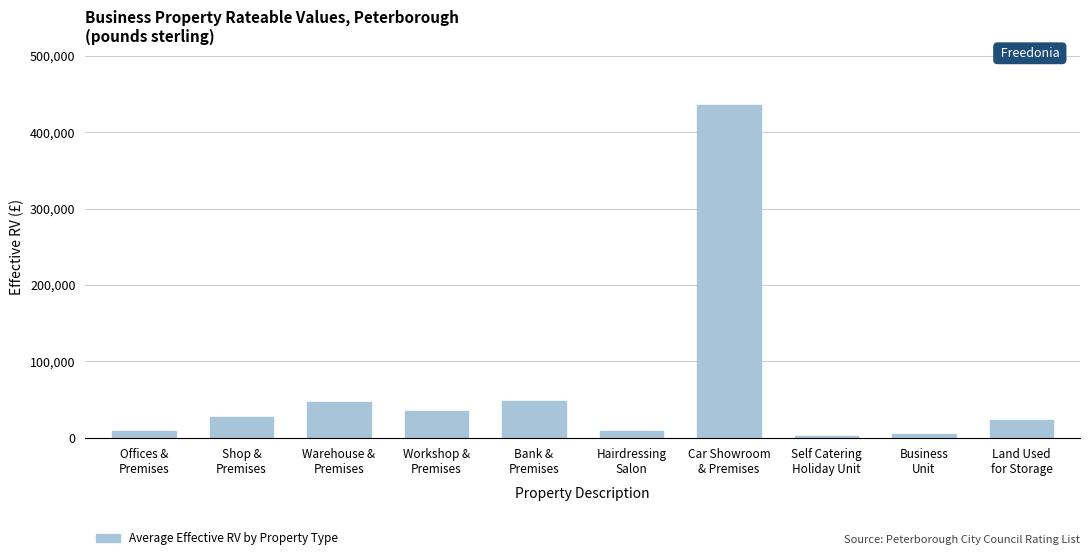

What is the sum of all values?

639627